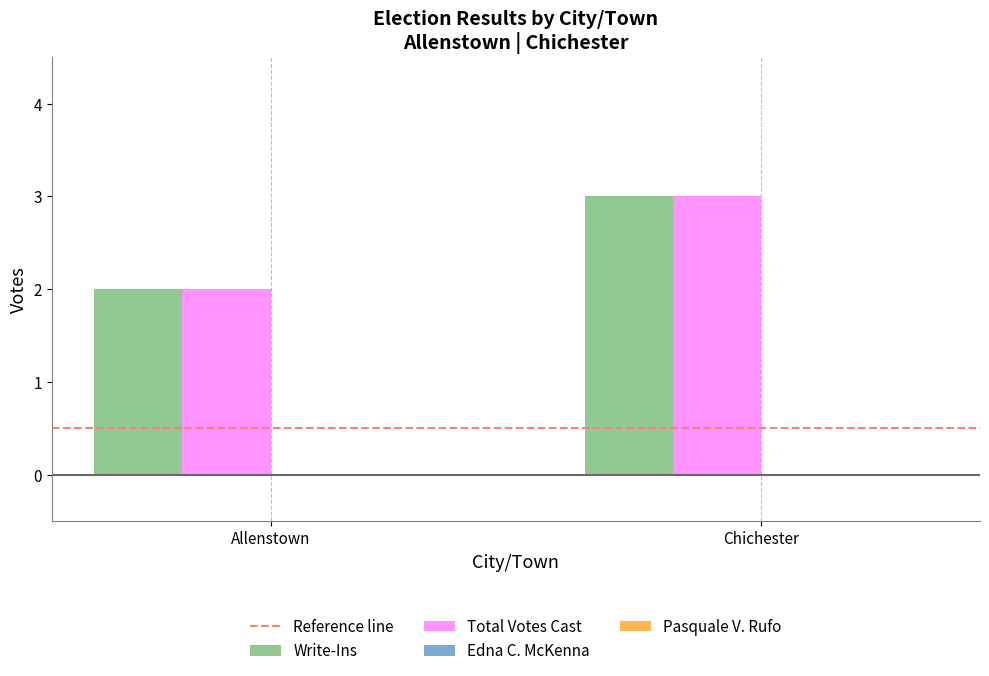

The Total Votes Cast series shows 4.8 at Chichester. True or false?

False